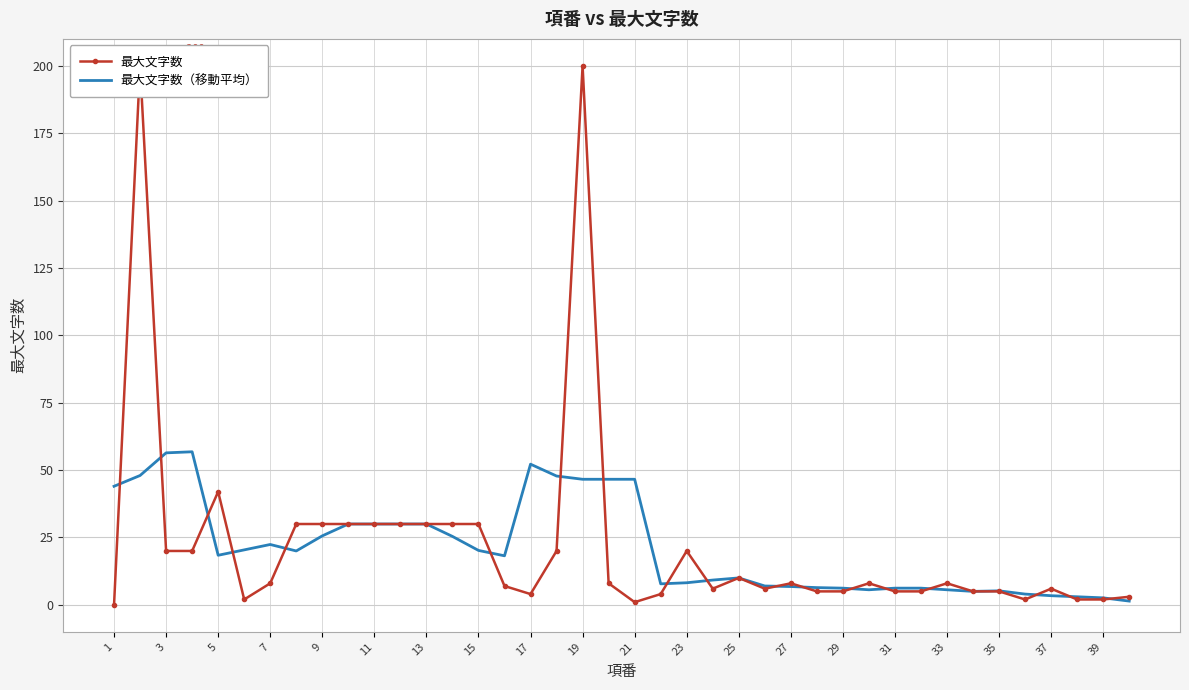

True or false: 最大文字数 and 最大文字数（移動平均） cross at least once.

True